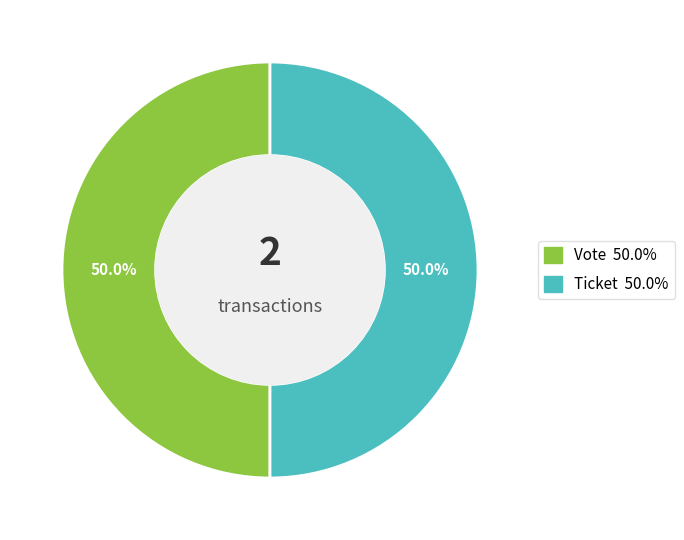

To the nearest percent, what is the difference between the largest and smallest slice percentages?

0%